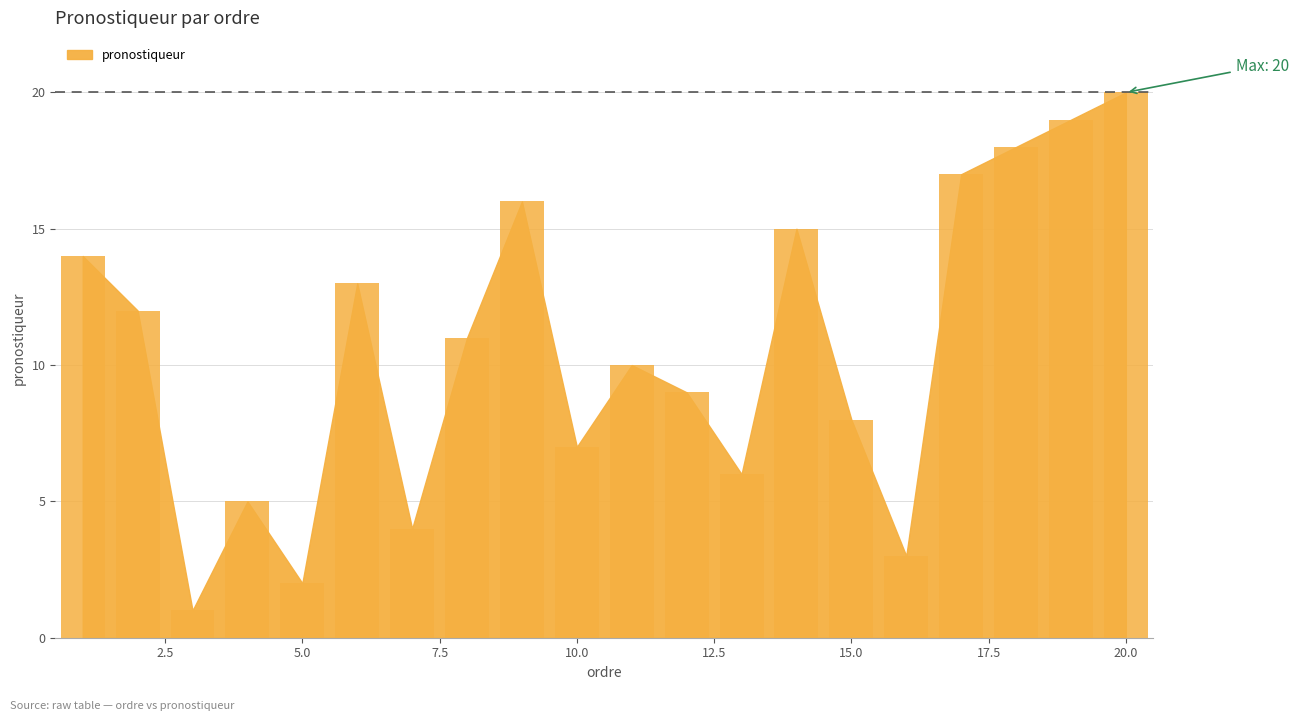

How many categories are shown in the chart?

20